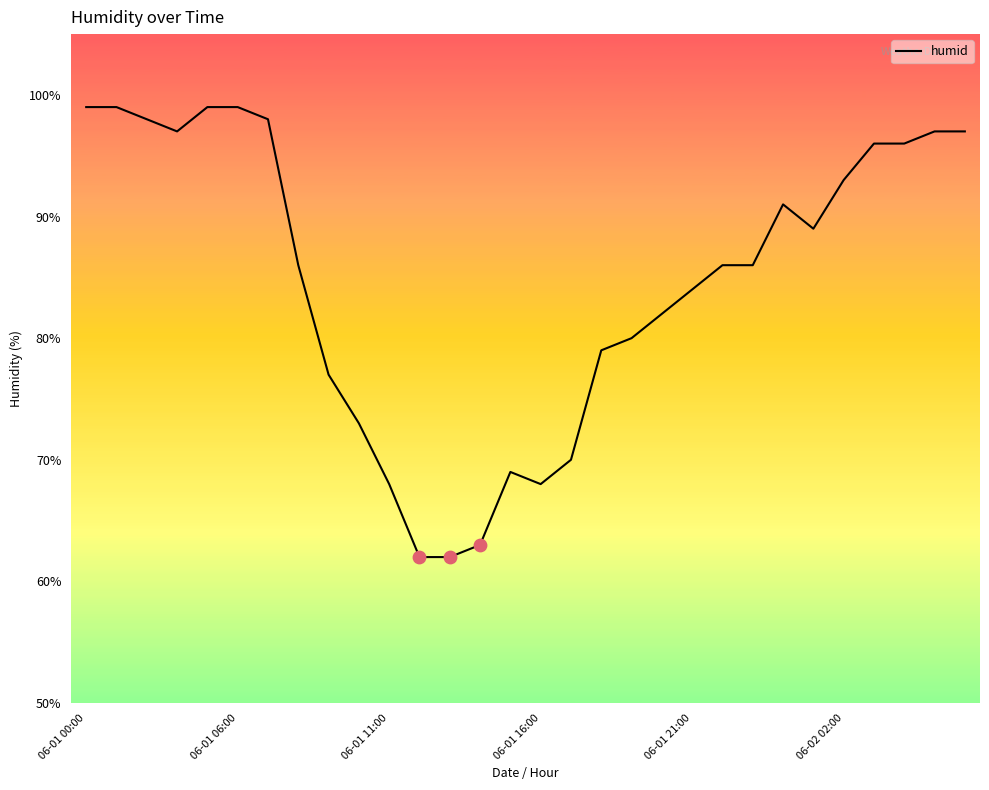

What is the greatest value displayed?

99